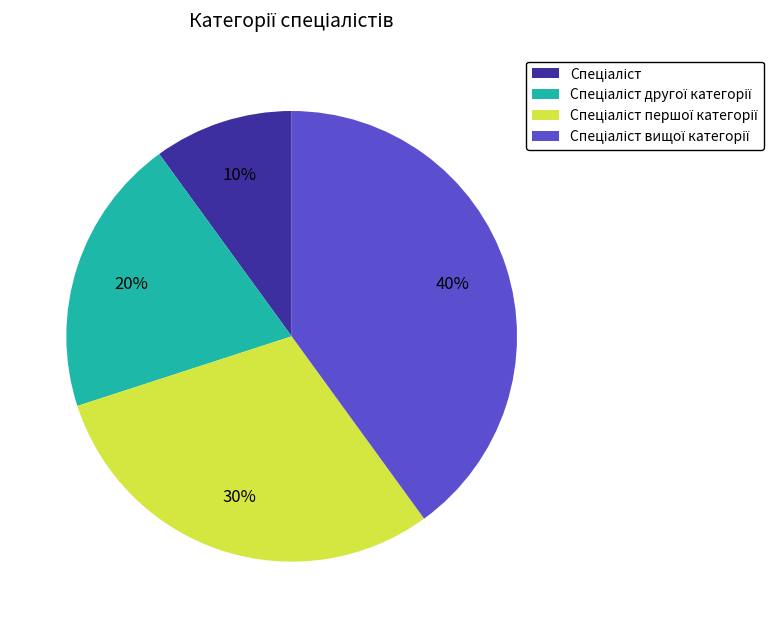

To the nearest percent, what is the average slice percentage?

25%